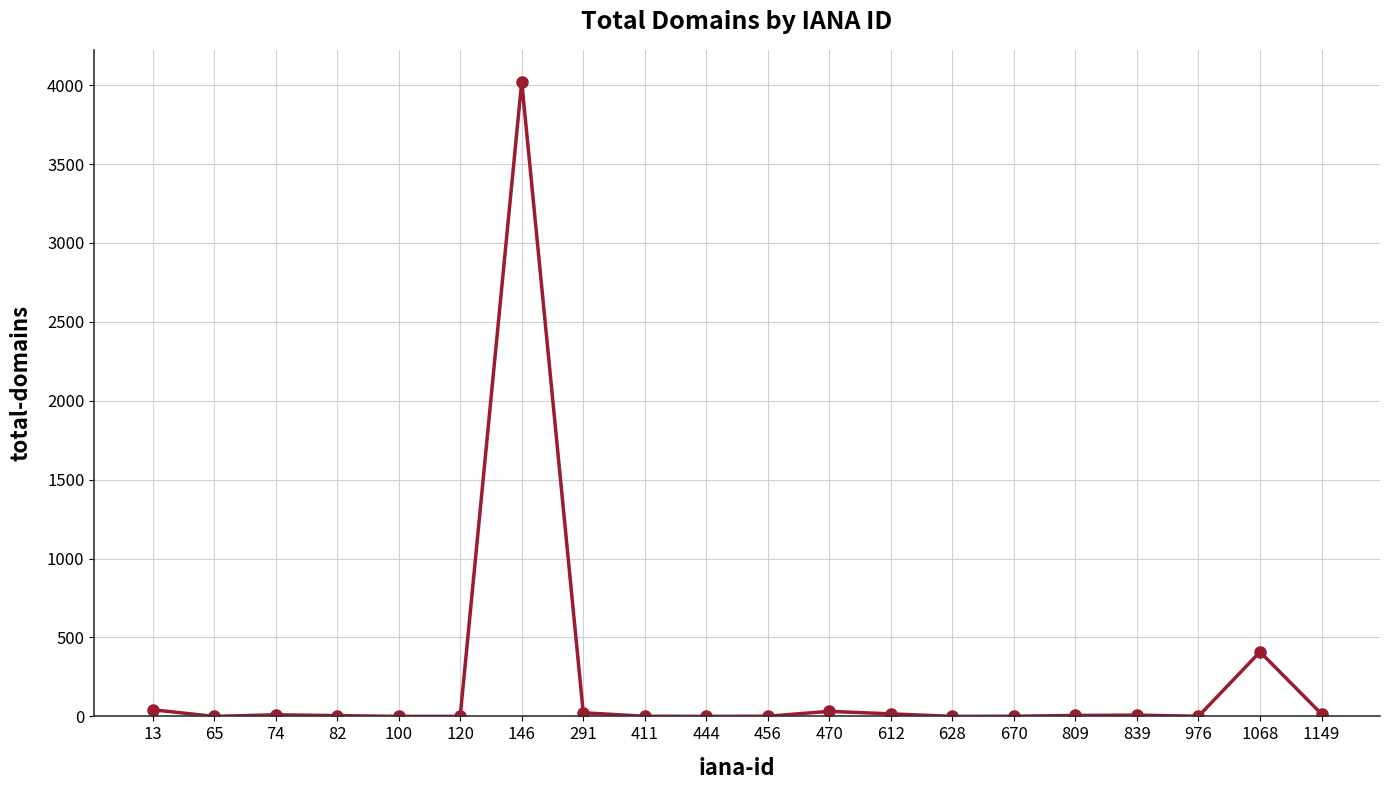

What is the change in value from 976 to 1068?

+408